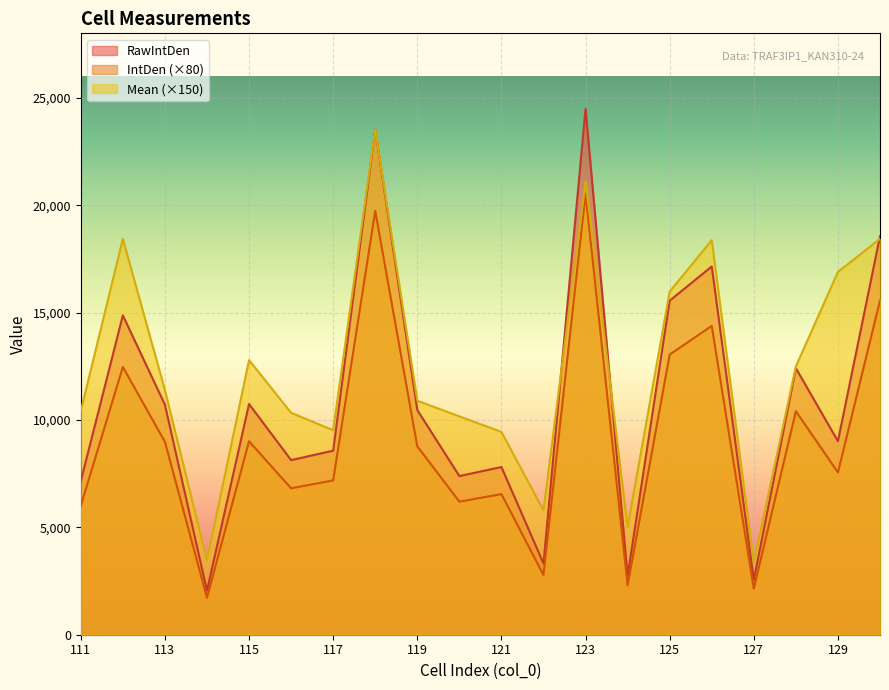

Between 114 and 126, which series saw the biggest shift?

RawIntDen